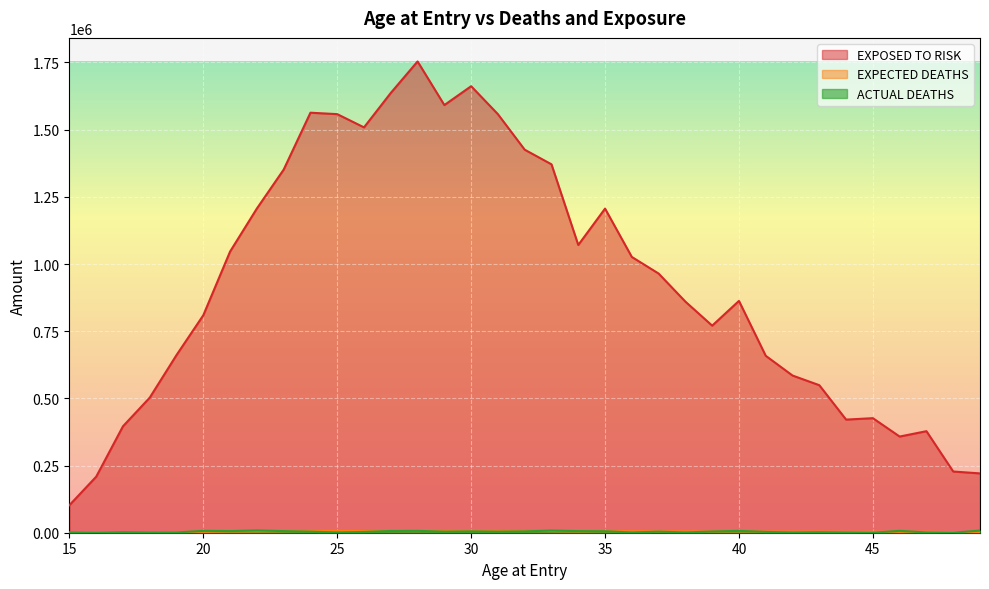

True or false: EXPOSED TO RISK and ACTUAL DEATHS intersect in this chart.

False